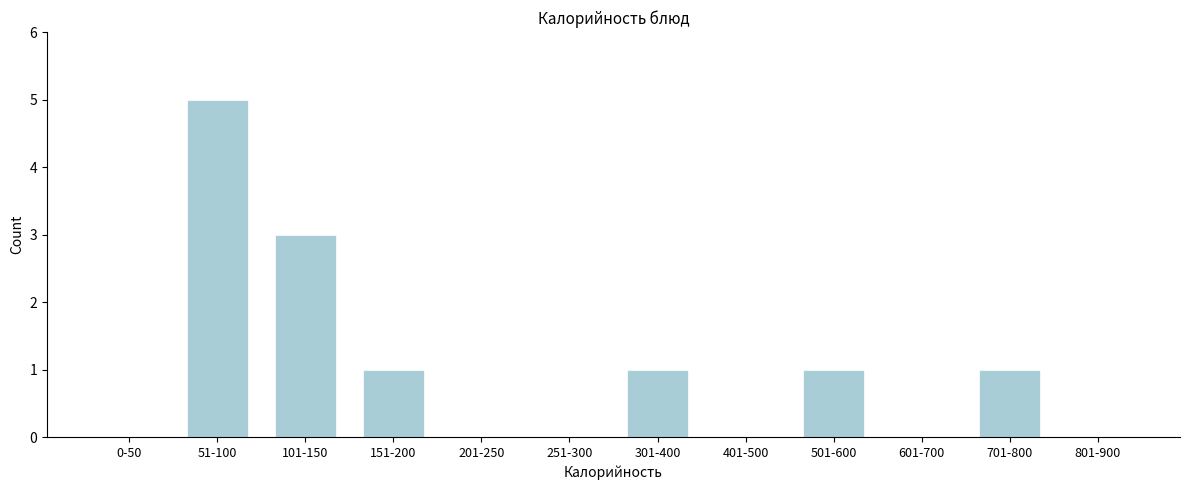

Reading left to right, transcribe all the data shown in this chart.

0-50=0	51-100=5	101-150=3	151-200=1	201-250=0	251-300=0	301-400=1	401-500=0	501-600=1	601-700=0	701-800=1	801-900=0